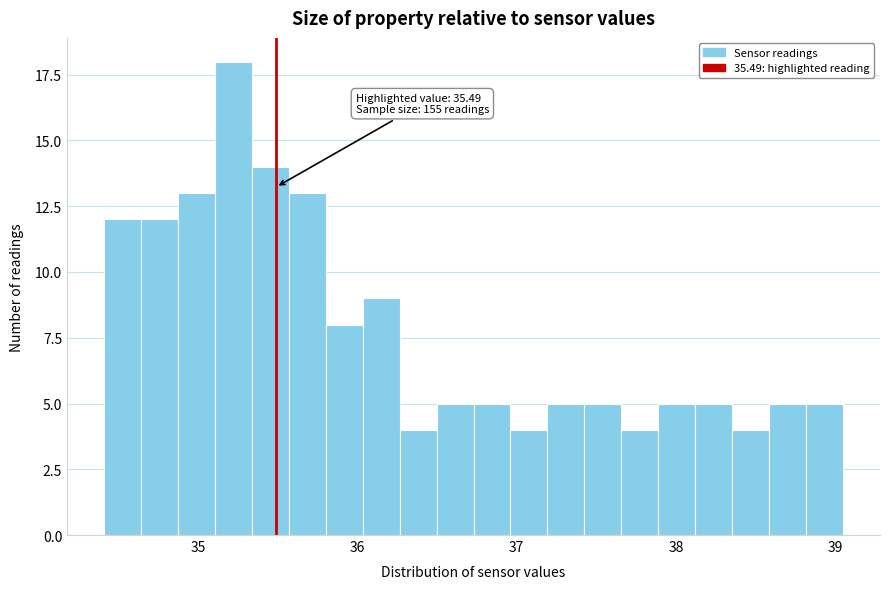

Around what value on the x-axis is the tallest bar? Give the approximate position of its centre, as read against the axis.

35.2